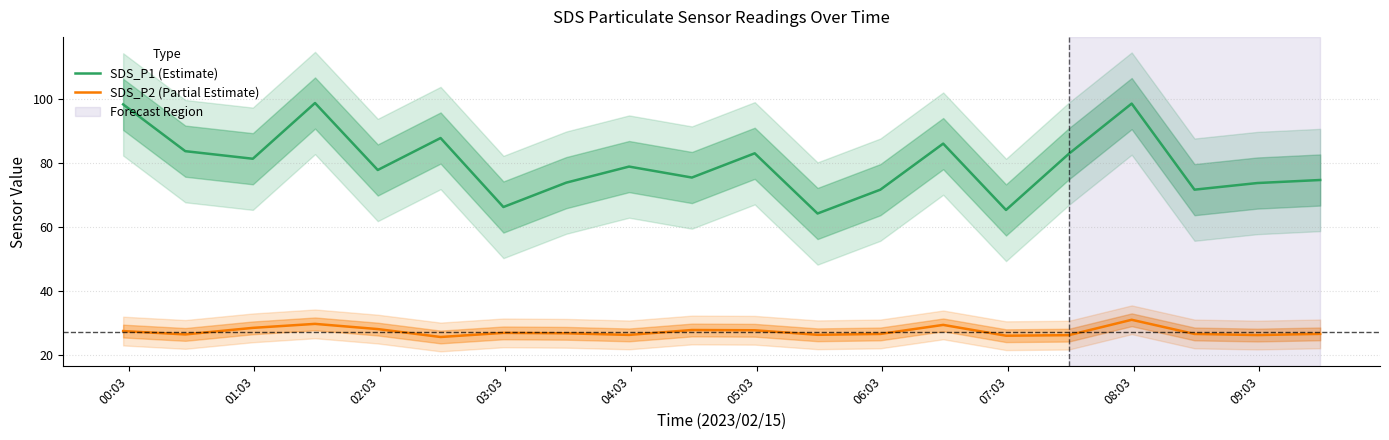

True or false: SDS_P2 (Partial Estimate) and SDS_P1 (Estimate) intersect in this chart.

False